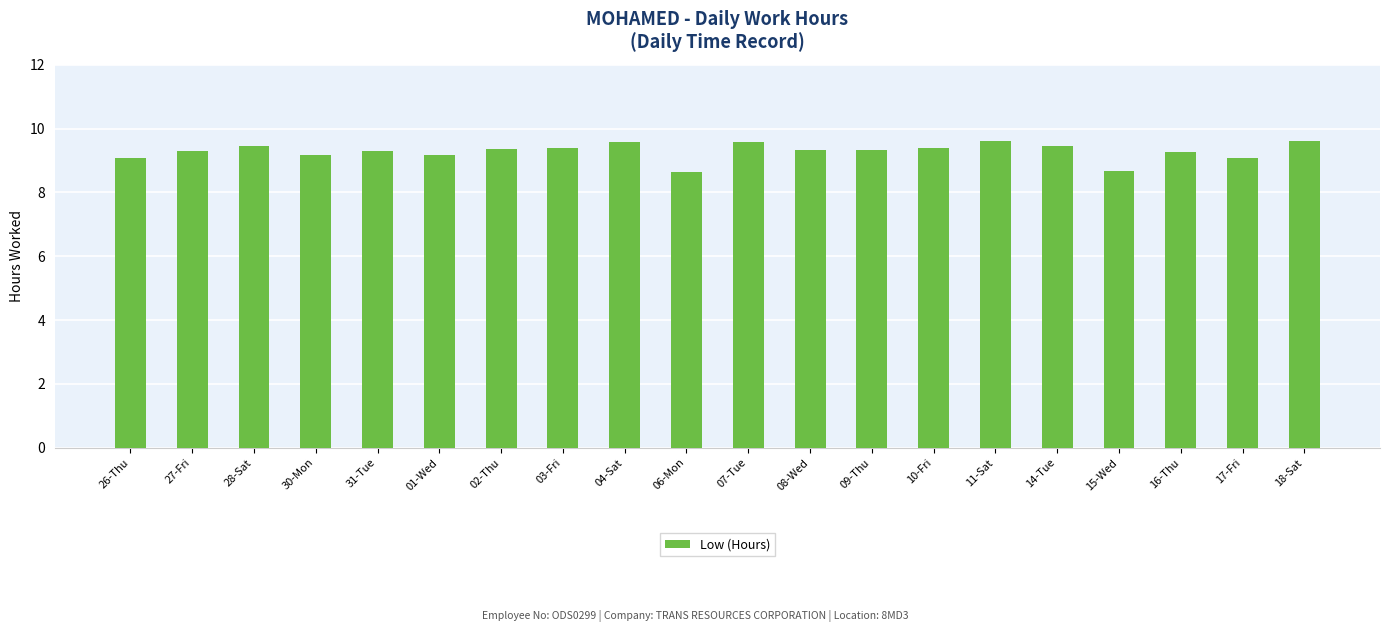

How many bars are there in total?

20